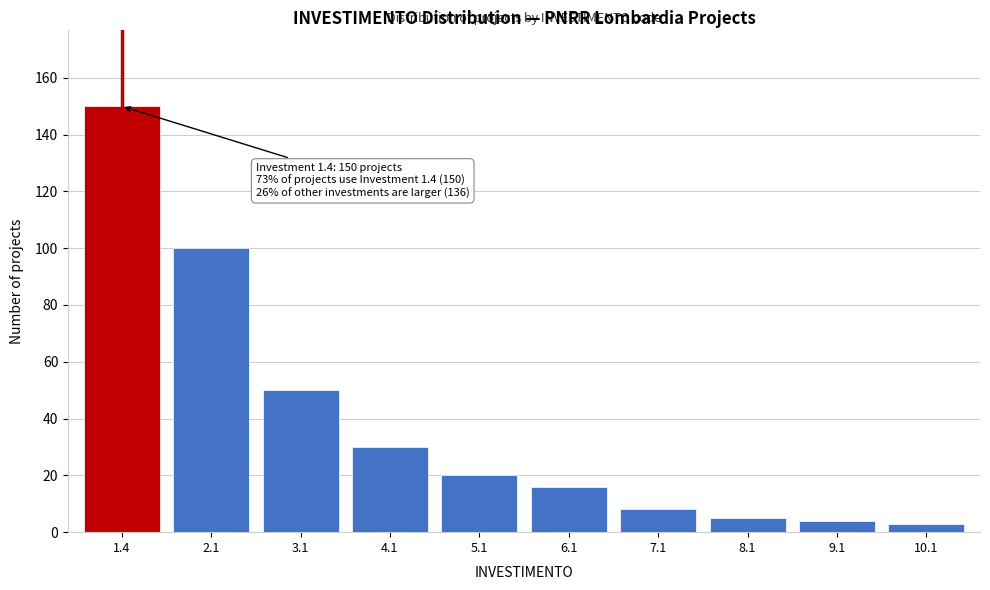

Reading left to right, list all the values displayed in this chart.

150	100	50	30	20	16	8	5	4	3